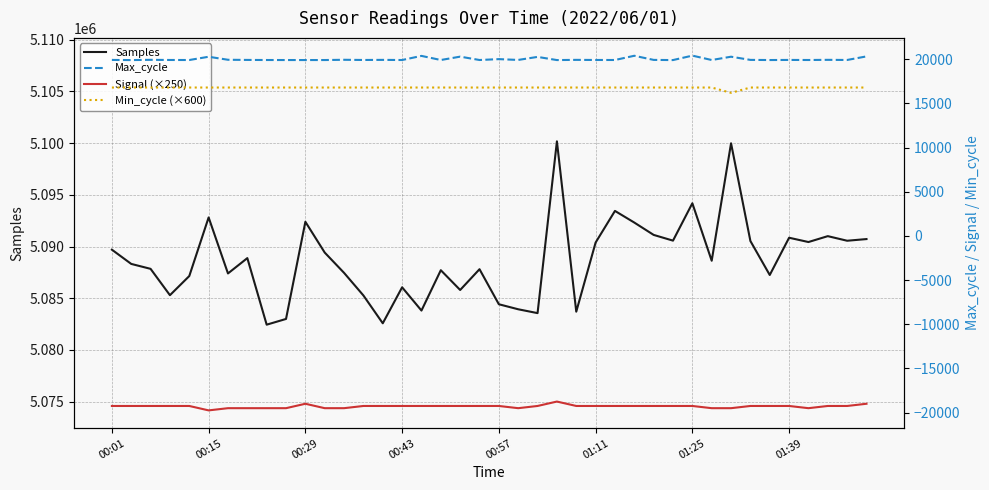

Which category has the highest value in the Samples series?

23